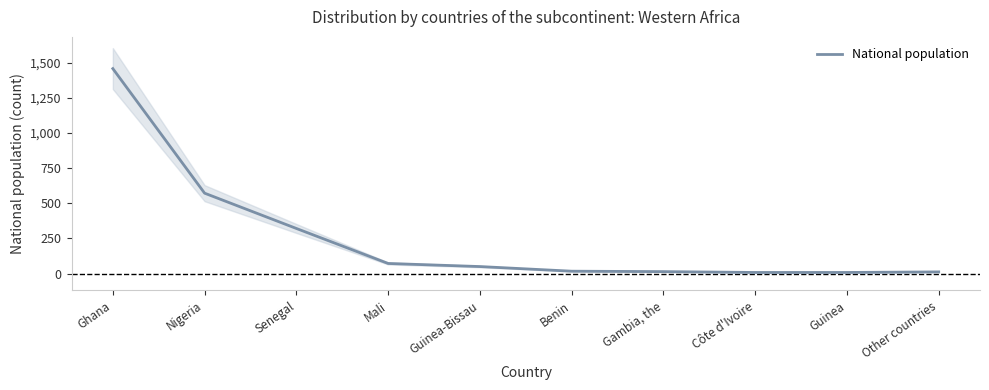

At which label does the data first exceed 50?

Ghana